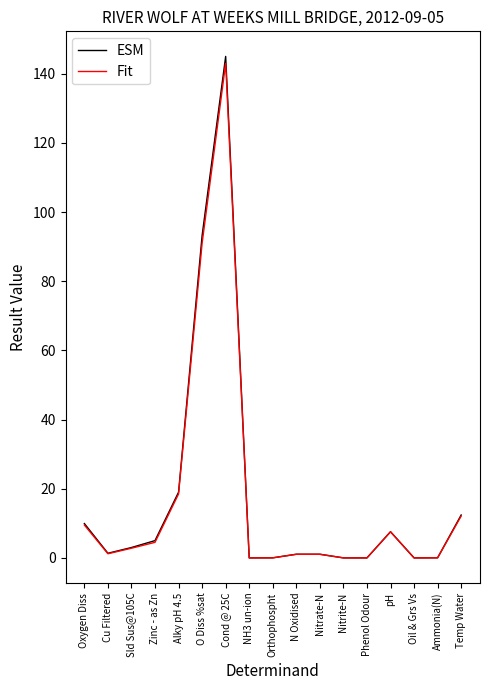

At which category is the sum across all series the highest?

Cond @ 25C